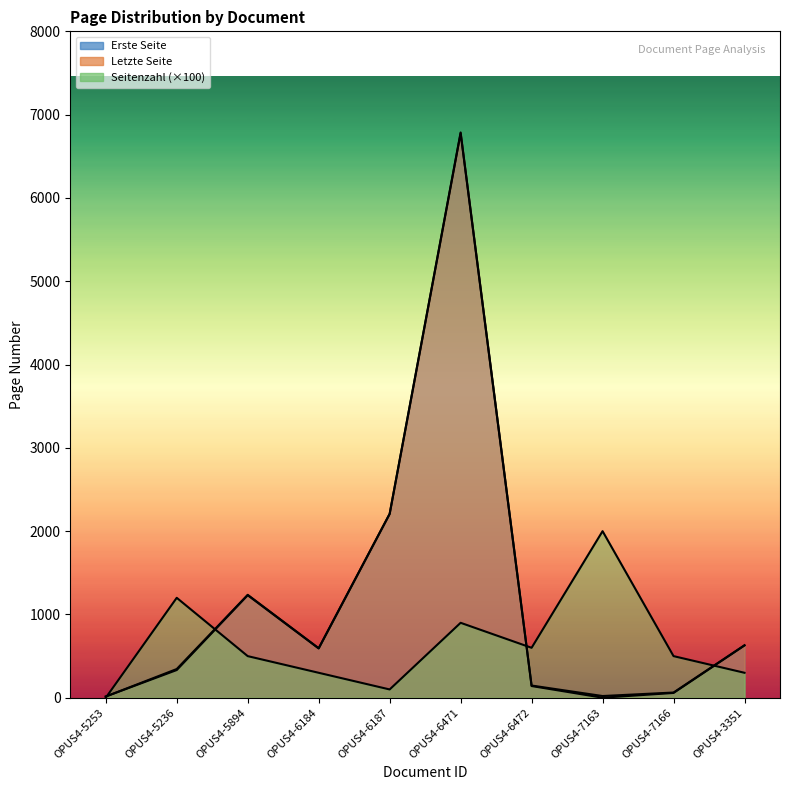

What is the sum of the Erste Seite values at OPUS4-3351 and OPUS4-6187?

2835